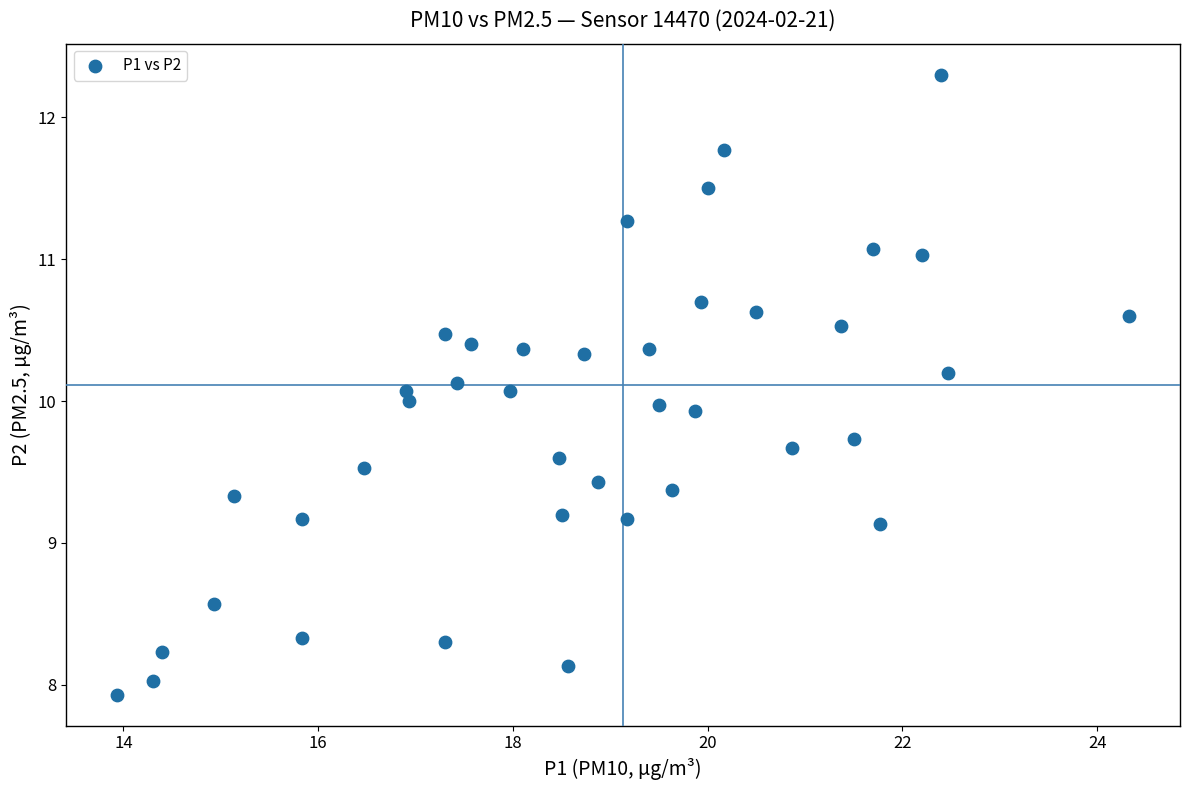

What is the range of X values (max minus min)?

10.4